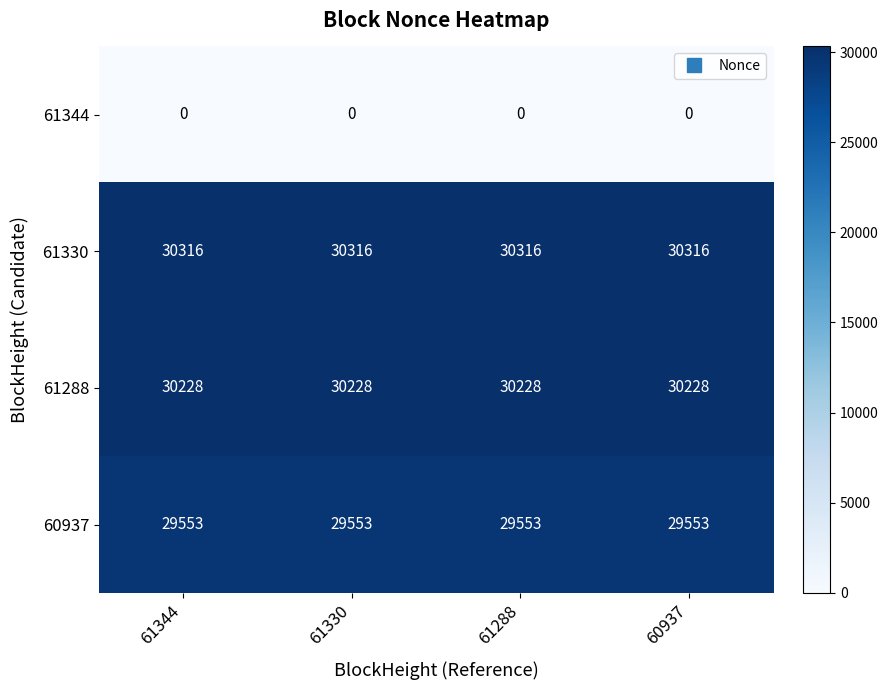

True or false: 61288 has a value of 30228 at 61344.

True